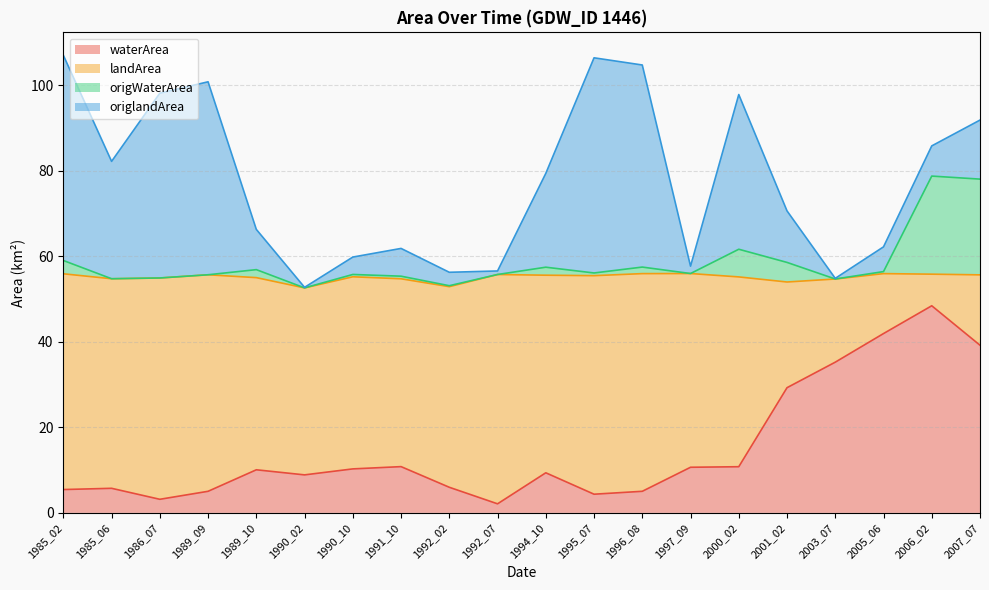

The value of origWaterArea at 1985_06 is 80.8. True or false?

False